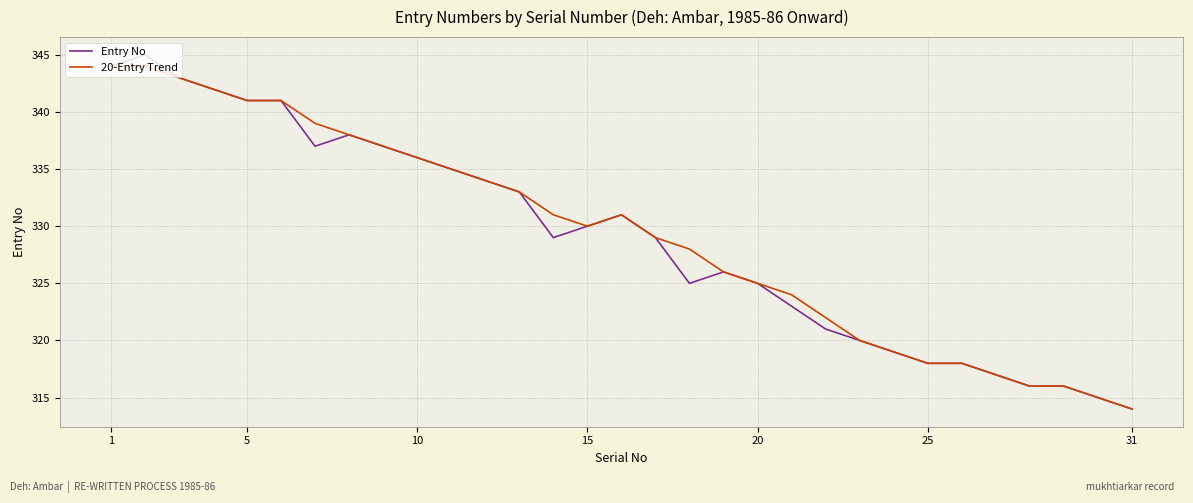

Which series has the widest spread of values?

Entry No